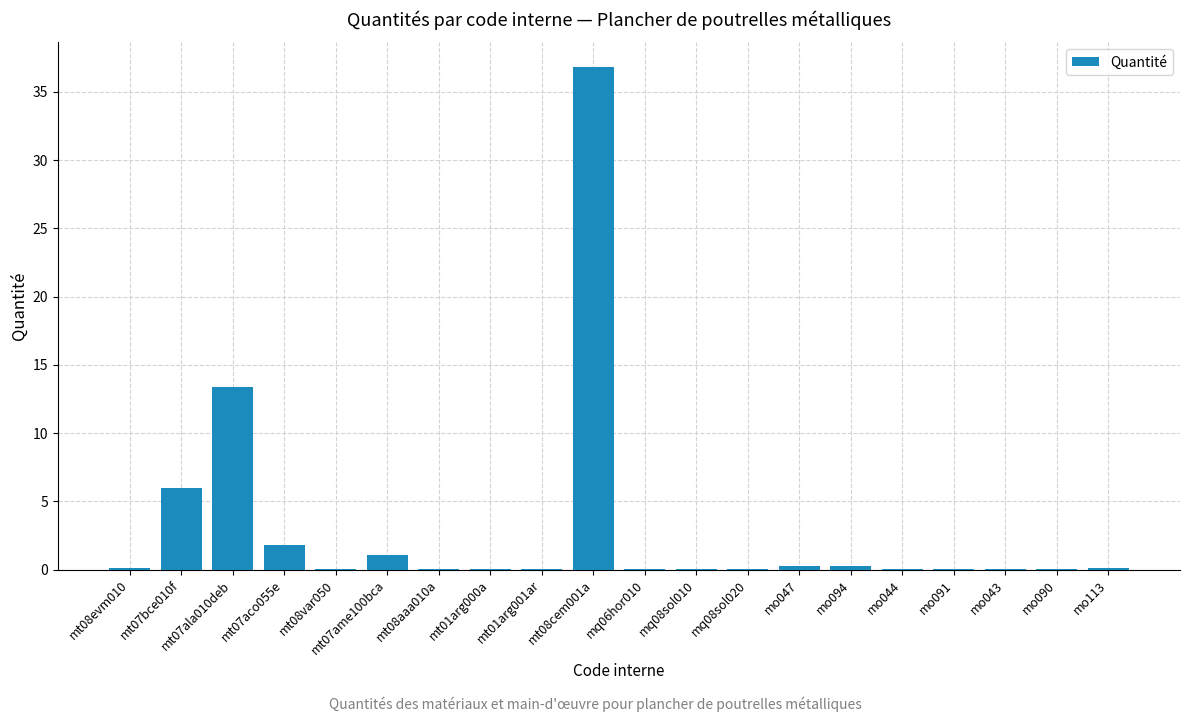

At which label is the value closest to 18?

mt07ala010deb